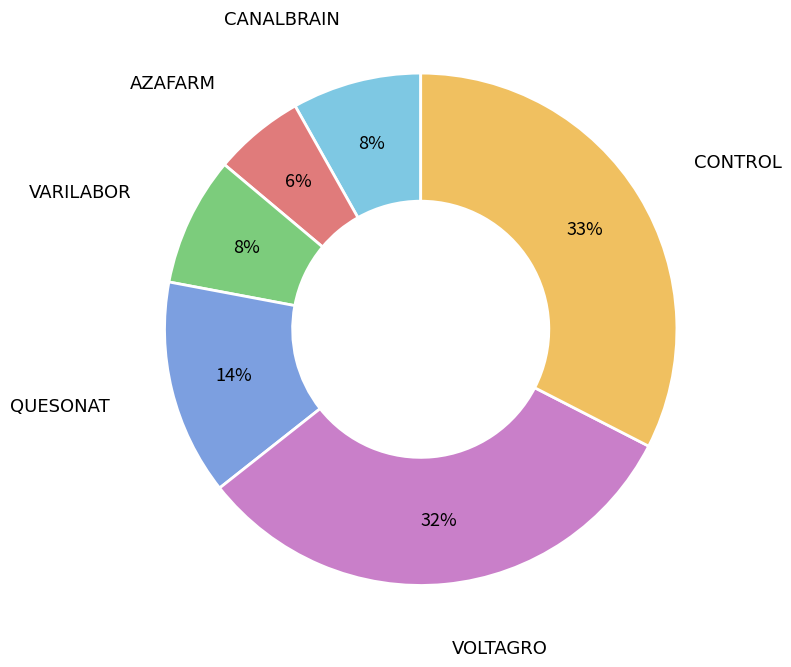

What is the smallest slice in the pie chart?

AZAFARM